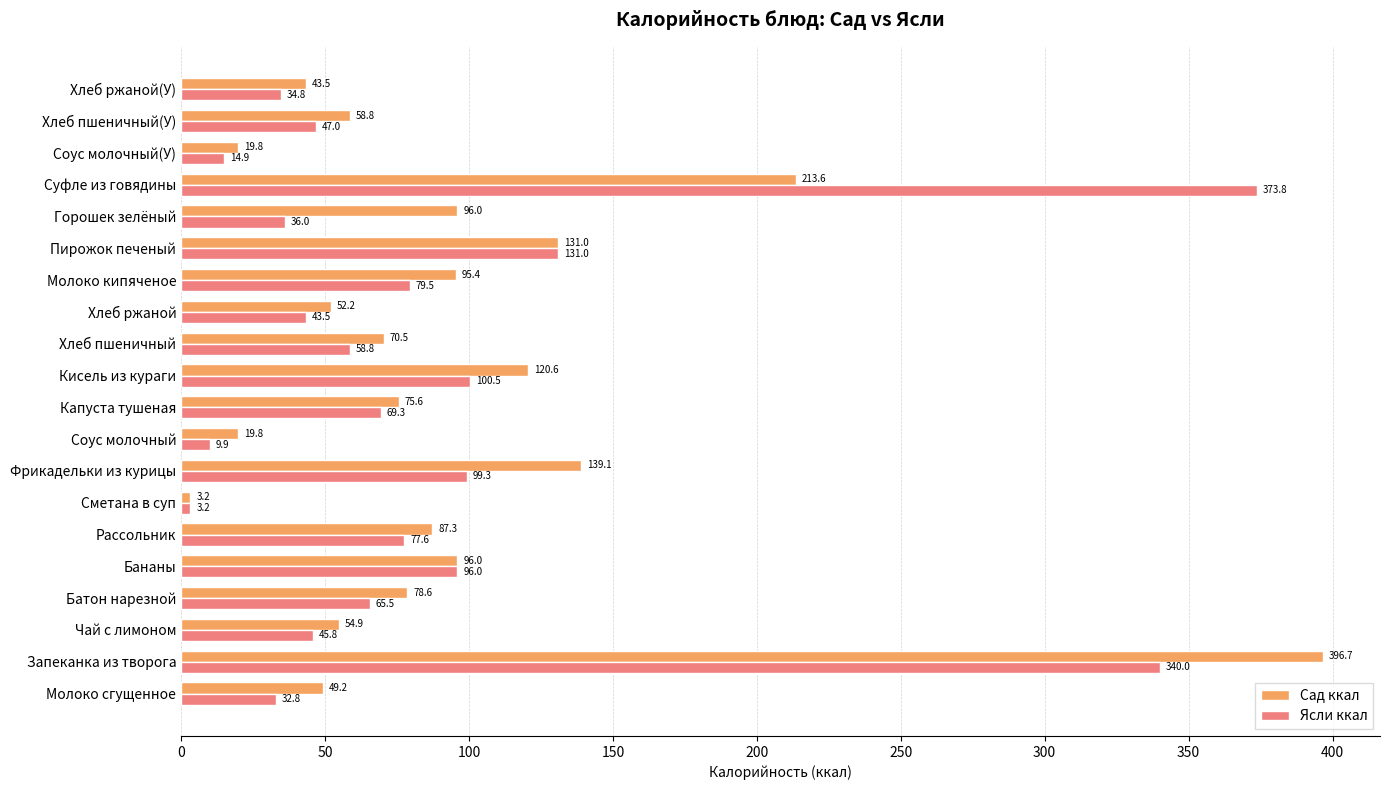

At which label is Сад ккал closest to 199?

Суфле из говядины